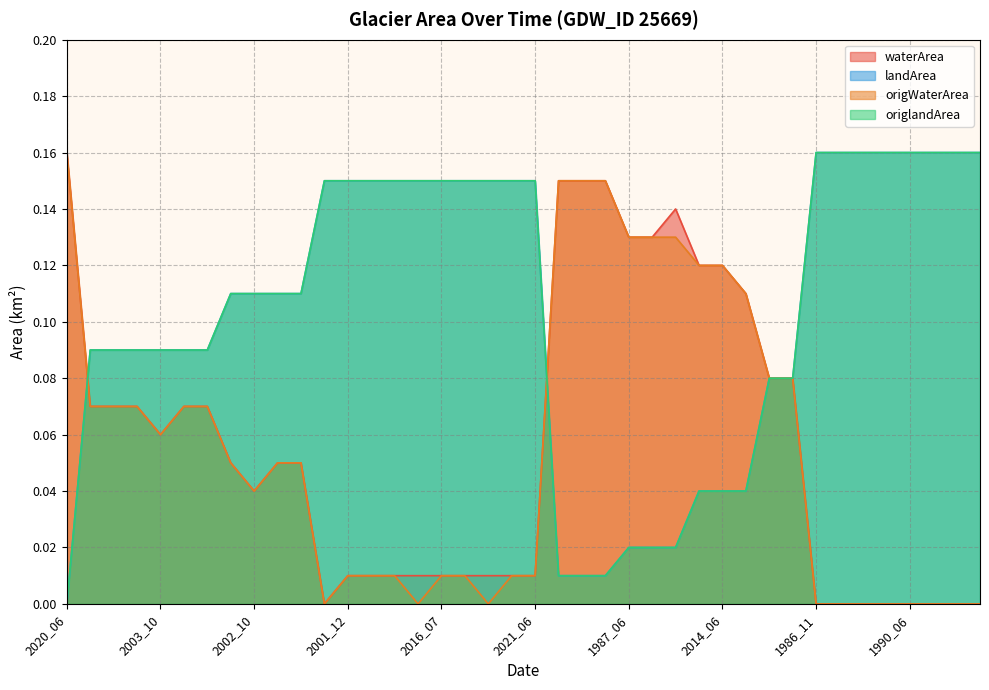

What is the label of the 3rd point from the left?

1994_05